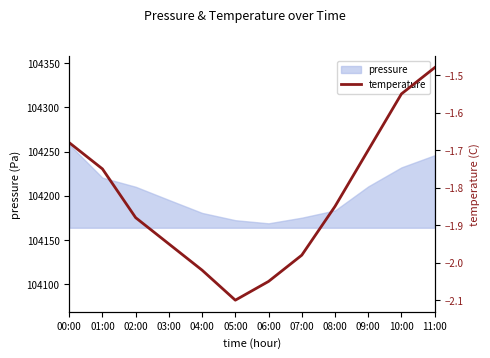

What is the average value?

-1.8